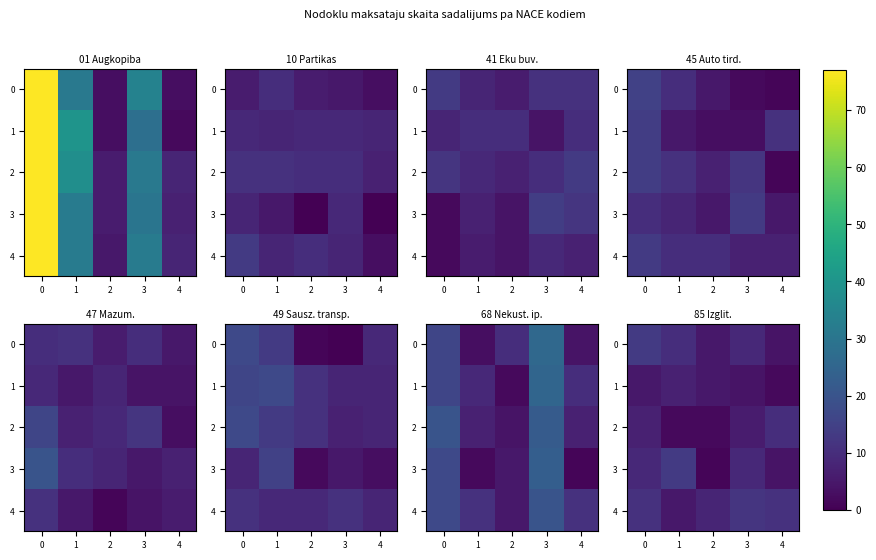

Rank the categories by row_3 value from highest to lowest.

1, 0, 3, 4, 2